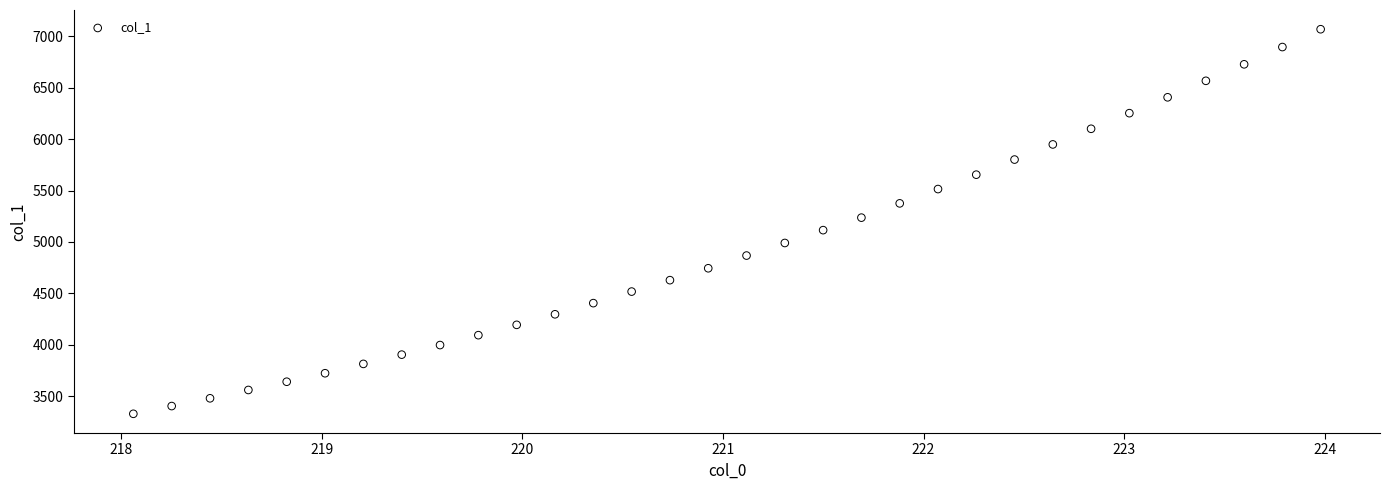

What is the range of X values (max minus min)?

5.9